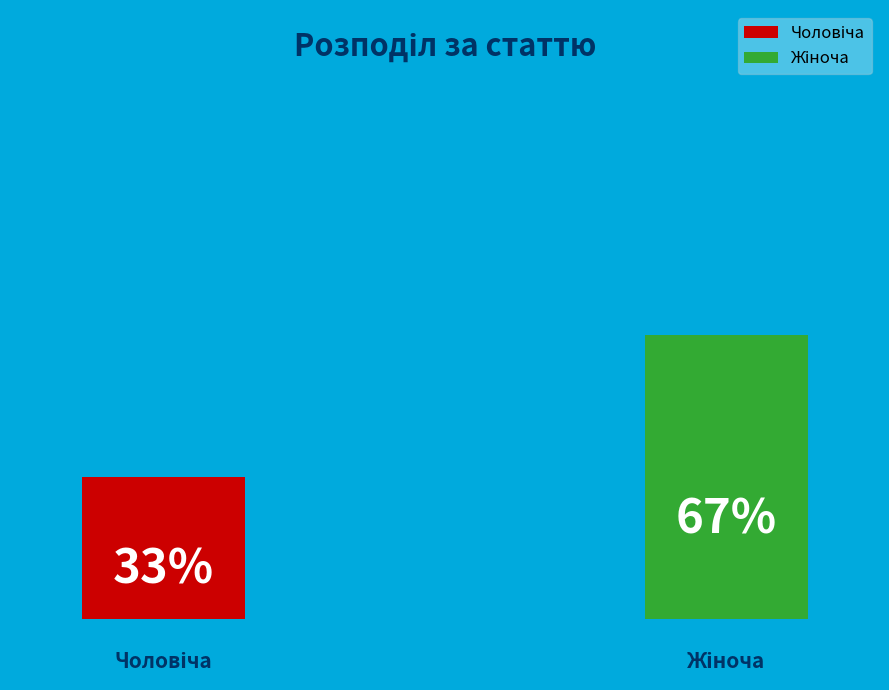

What percentage is the Жіноча slice, to the nearest percent?

67%